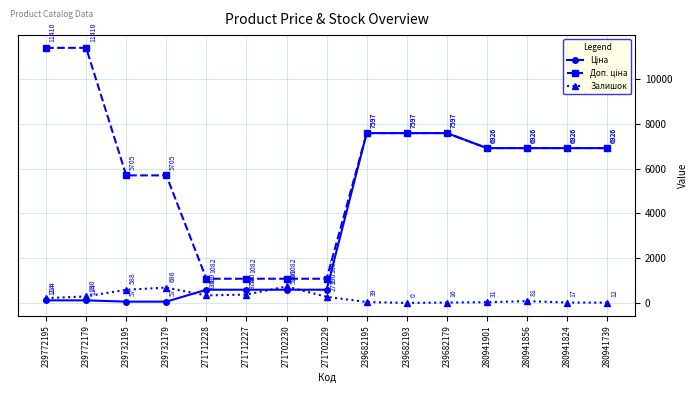

At which category is the sum across all series the highest?

239682195